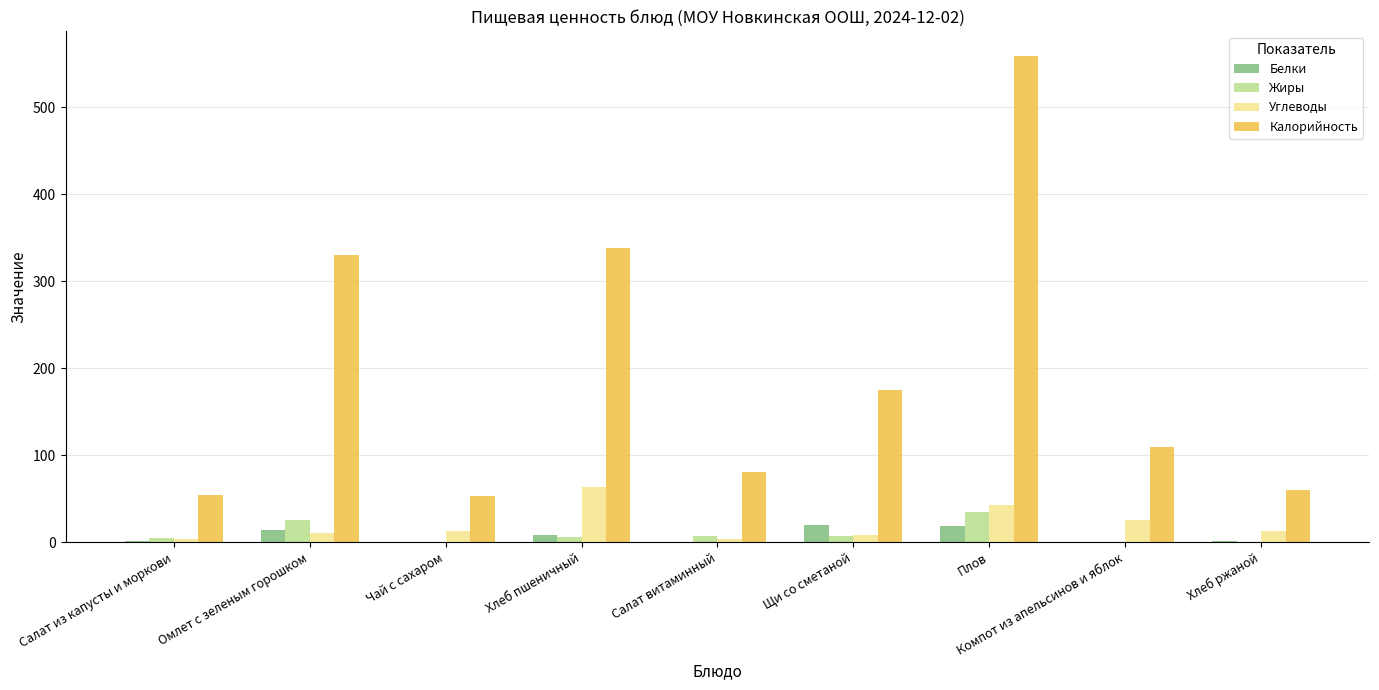

What is the maximum value for Белки?

19.4